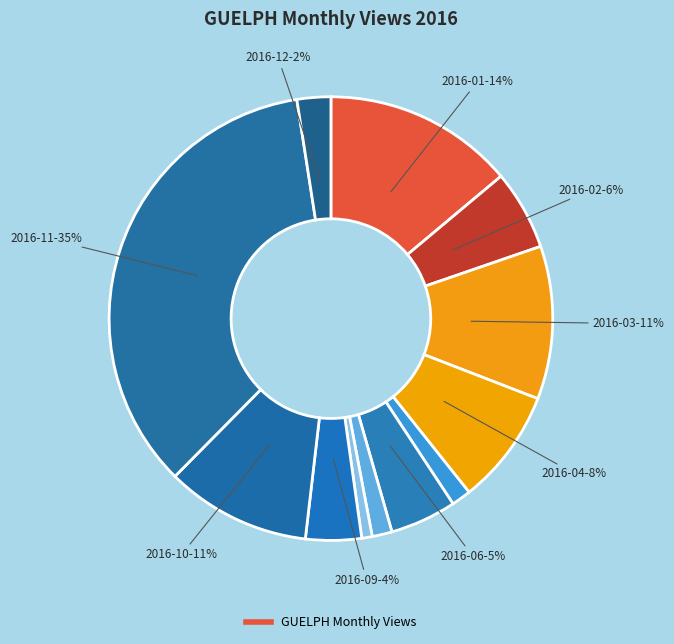

Count the number of slices in the pie.

12